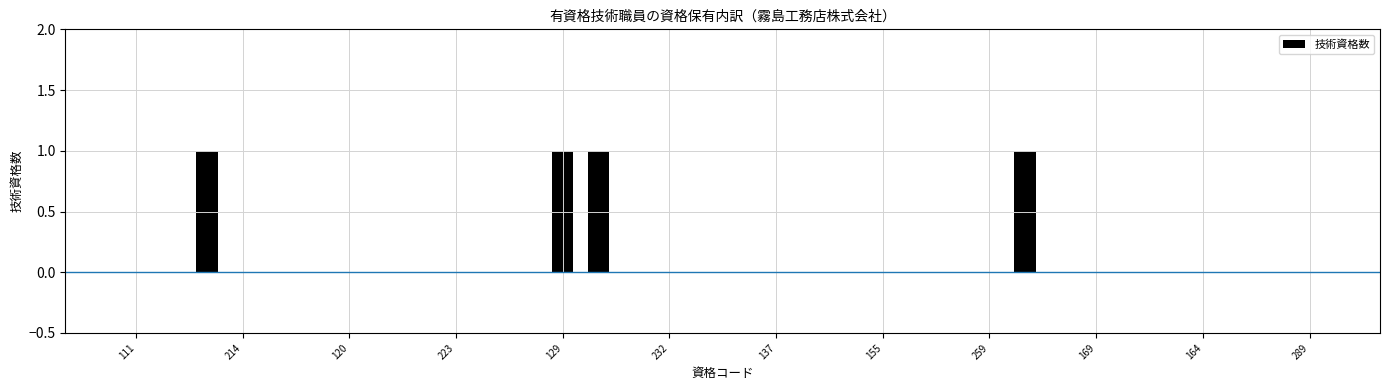

How many values are between 0 and 1?

34